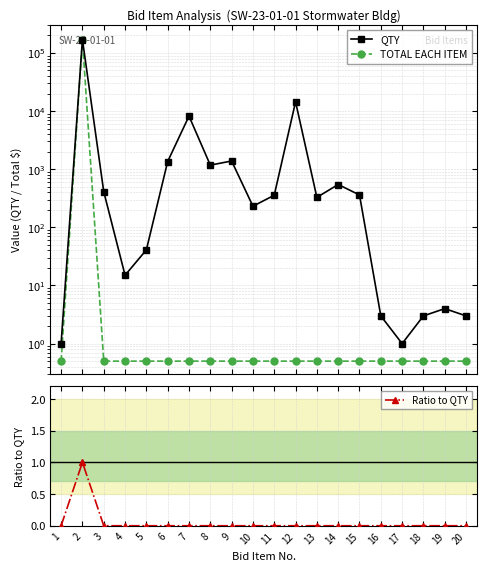

True or false: Ratio to QTY has more than 2 points higher than both neighbors.

False